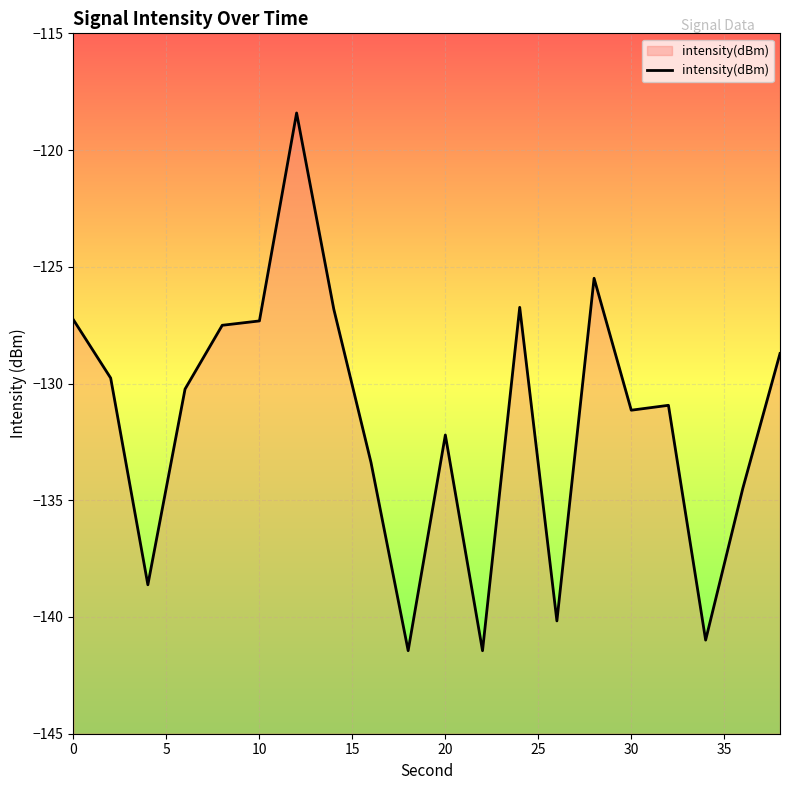

What is the minimum value shown in the chart?

-141.4